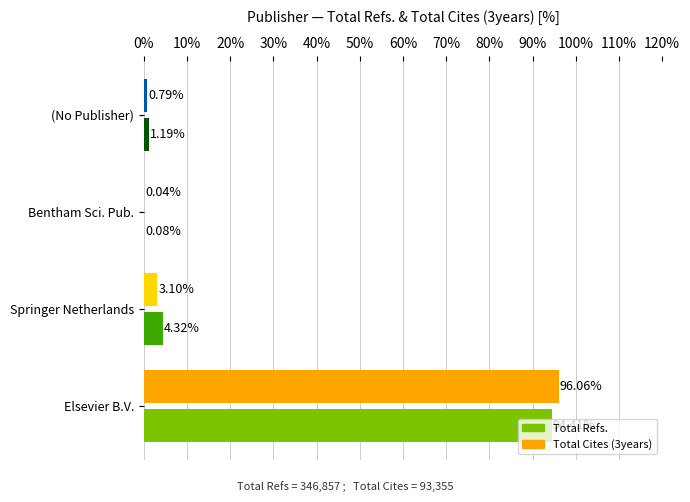

Between Springer Netherlands and Bentham Sci. Pub., which series saw the biggest shift?

Total Refs.